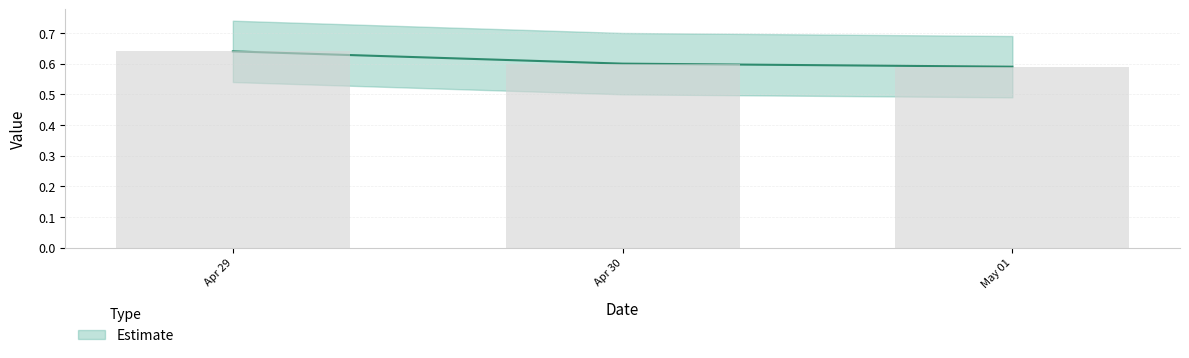

What is the greatest value displayed?

0.6